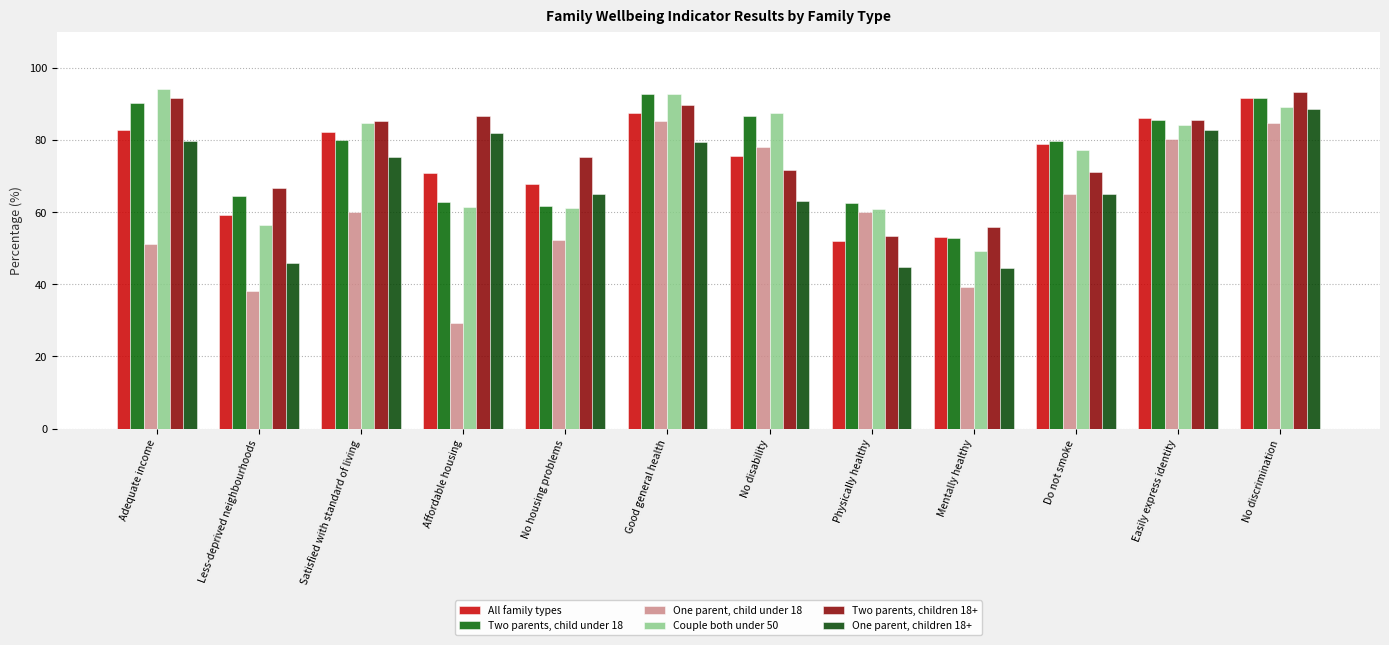

What is the label of the 11th bar from the left?

Easily express identity